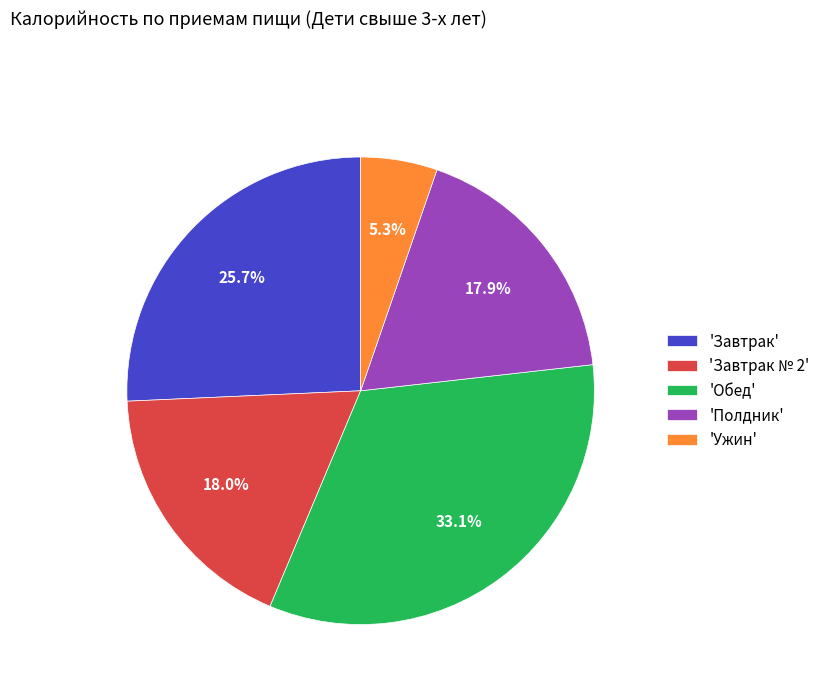

What portion of the pie excludes 'Завтрак № 2'?

82.0%